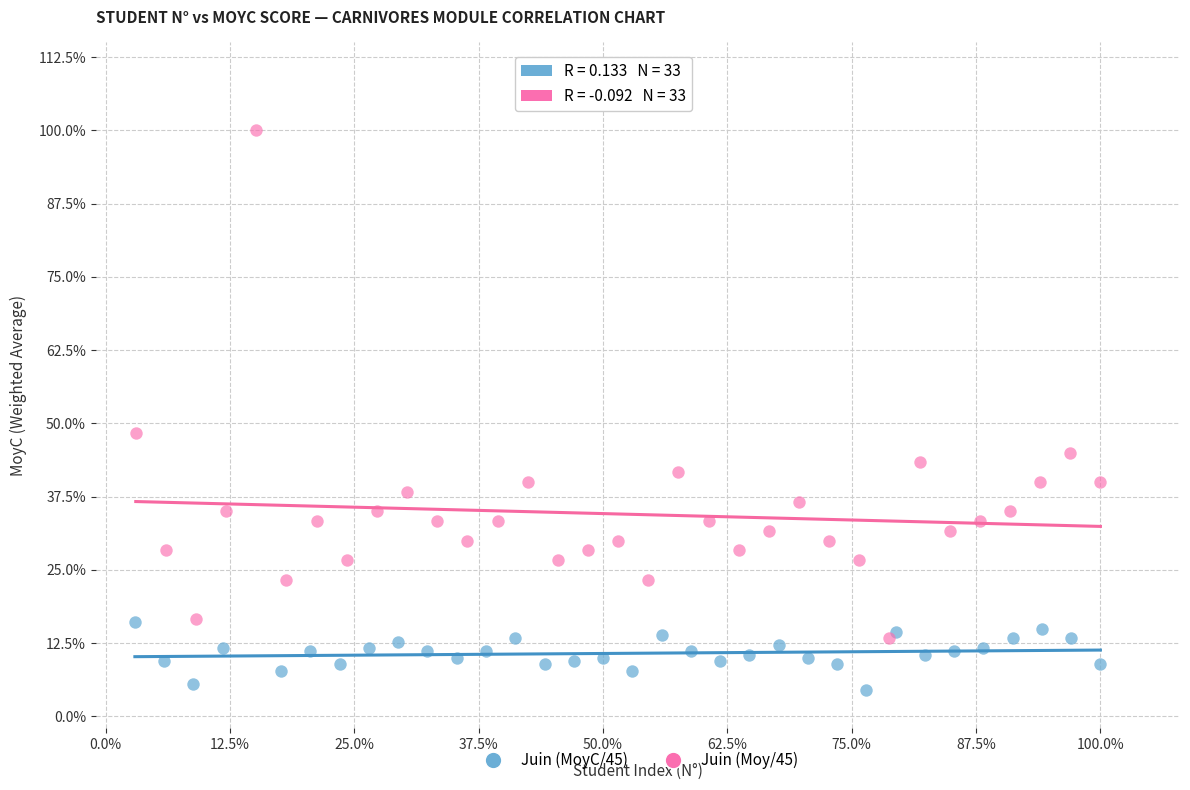

What are all the series names shown in the legend?

Juin (MoyC/45), Juin (Moy/45)